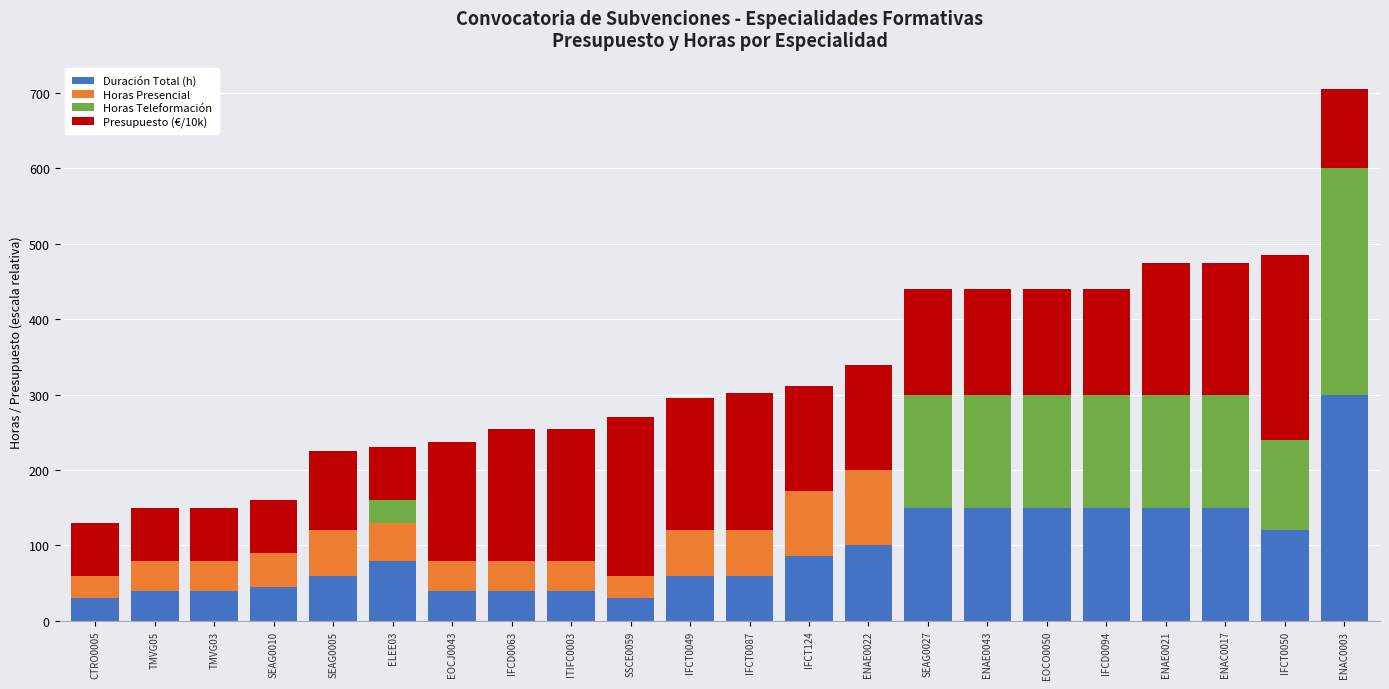

Is it true that Duración Total (h) equals 40.0 at IFCD0063?

True